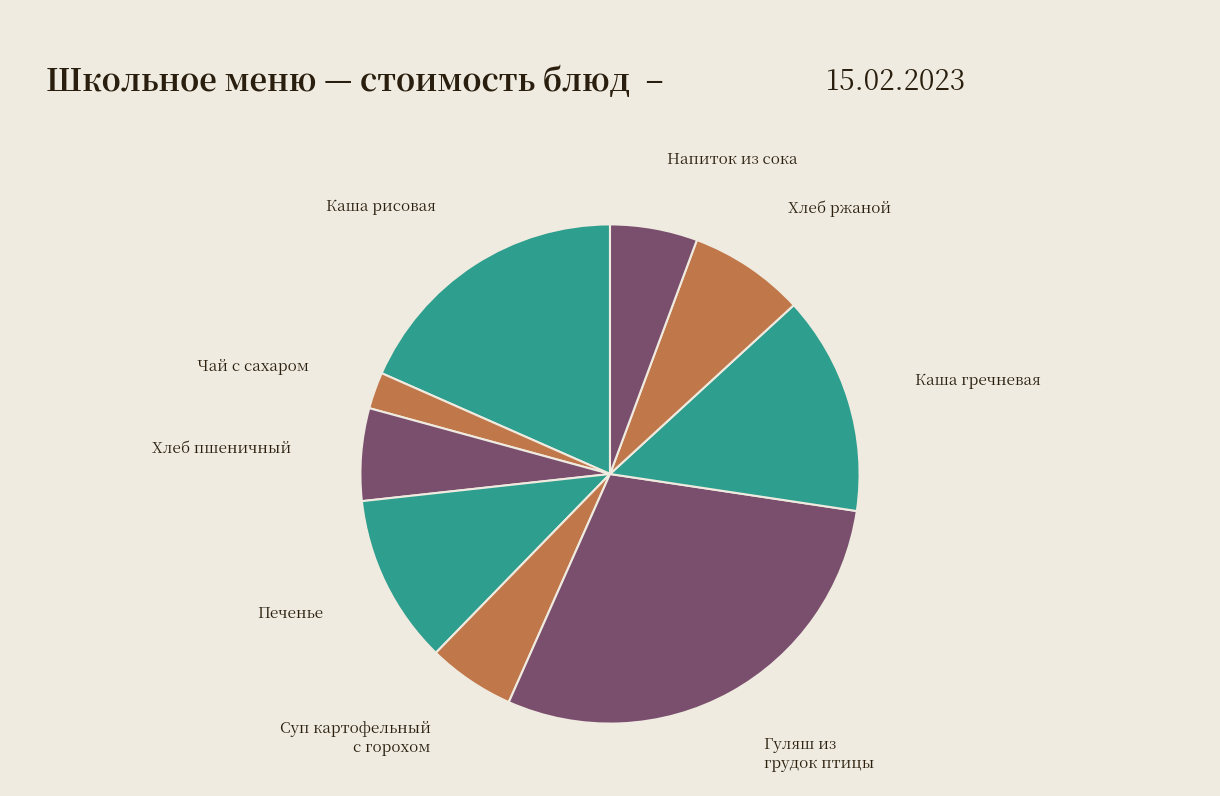

How many segments does this pie chart have?

9